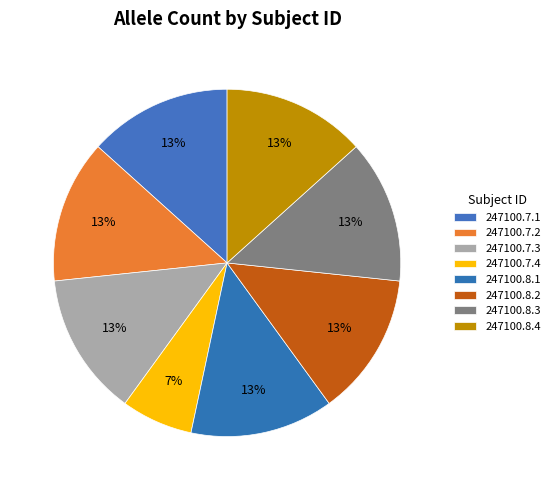

Is it true that 247100.8.2 is 1% of the pie?

False